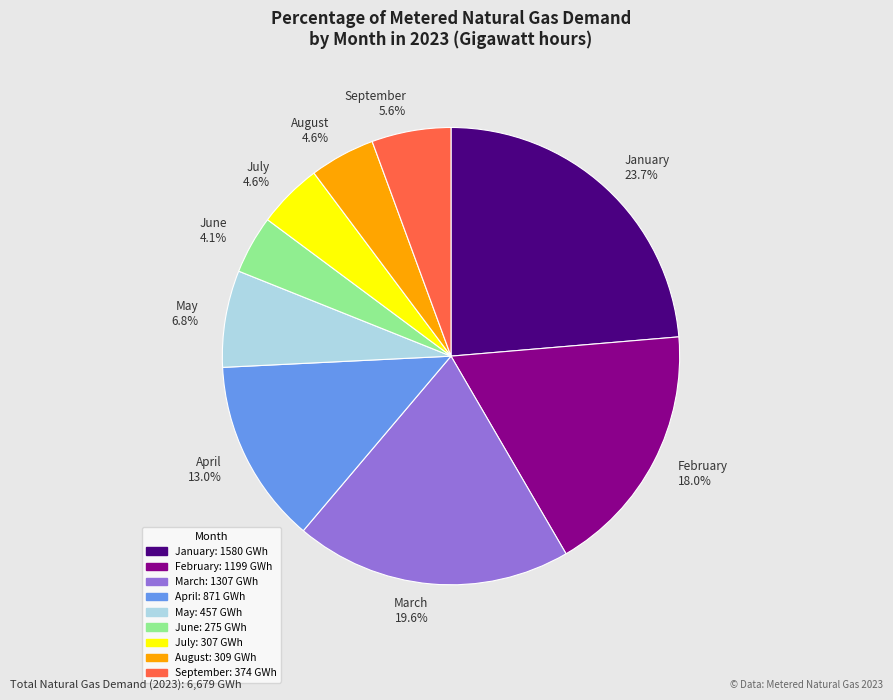

Does February 18.0% represent more than half of the total?

No